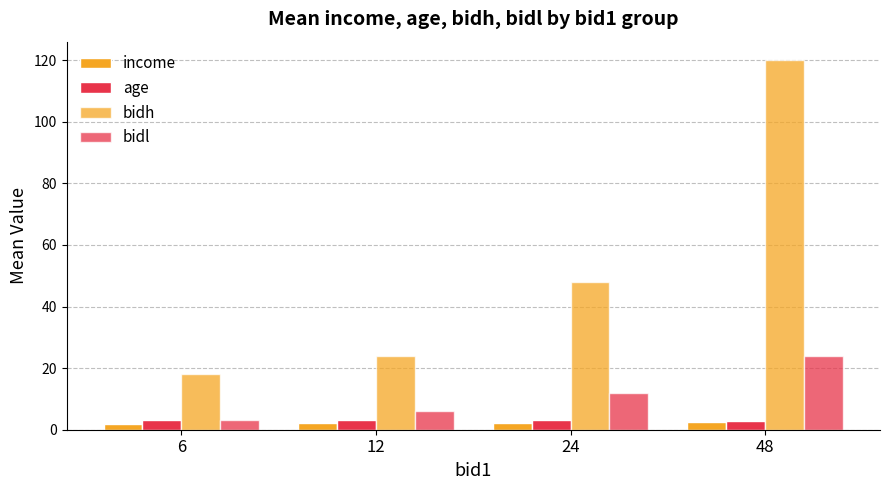

Reading right to left, list all the values displayed in this chart.

income: 2.6	2.3	2.1	1.8
age: 2.9	3.2	3.2	3.2
bidh: 120.0	48.0	24.0	18.0
bidl: 24.0	12.0	6.0	3.0